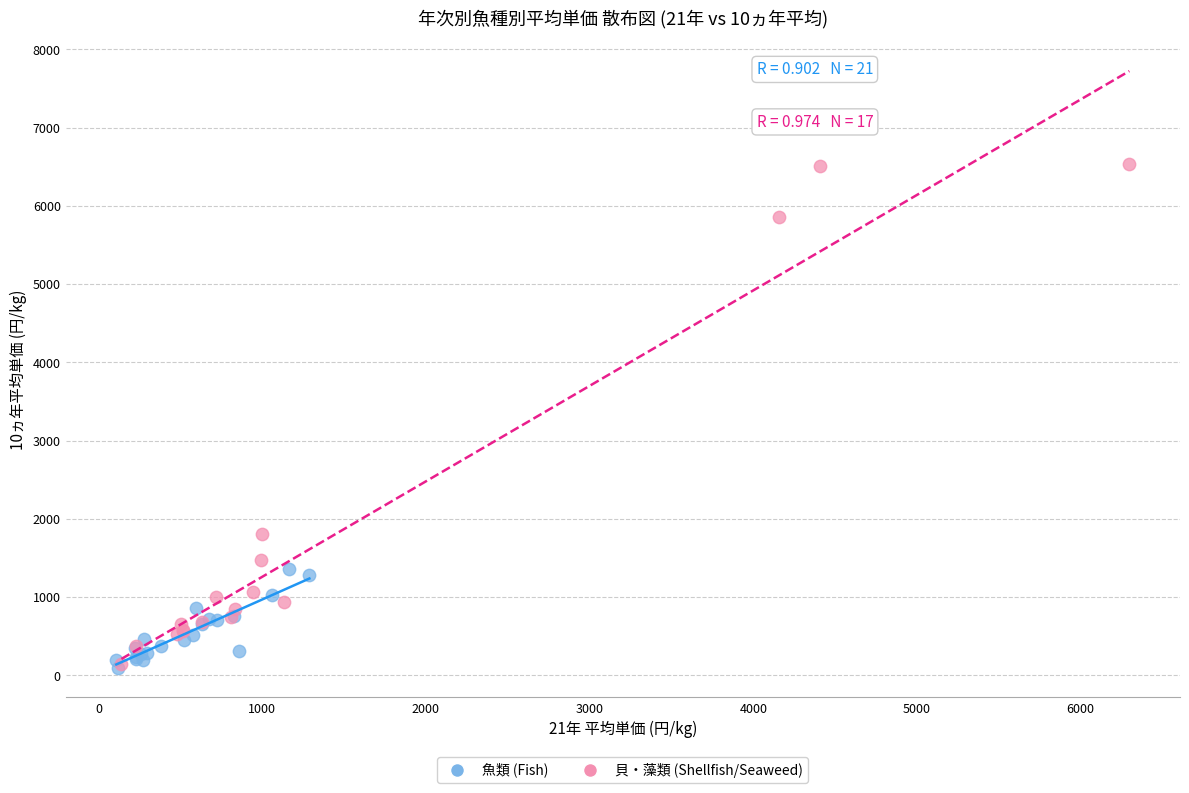

Which series has the largest Y range (max minus min)?

貝・藻類 (Shellfish/Seaweed)